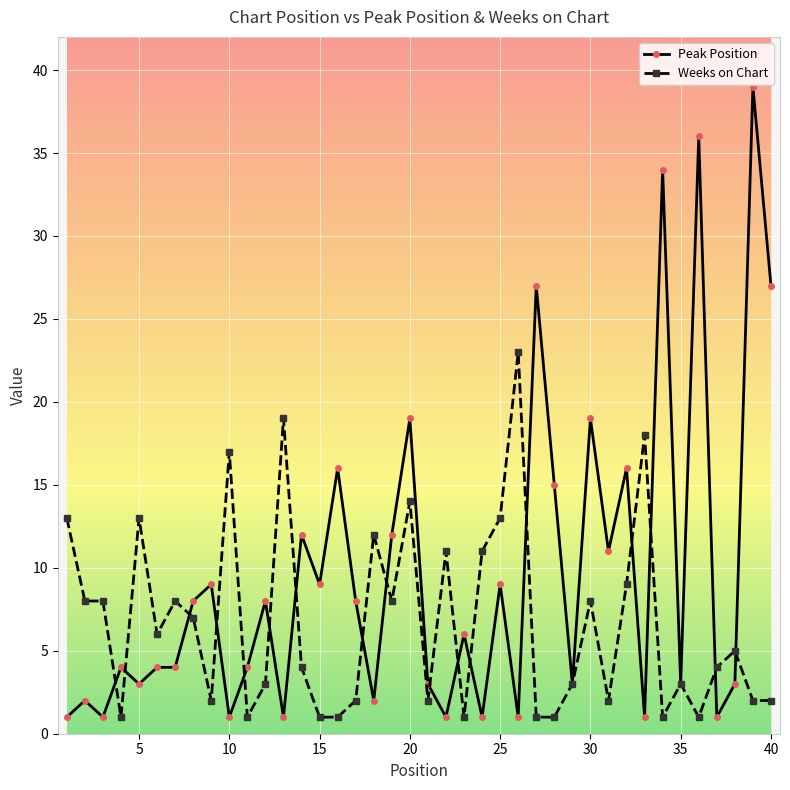

Rank the series by their maximum value, from lowest to highest.

Weeks on Chart, Peak Position